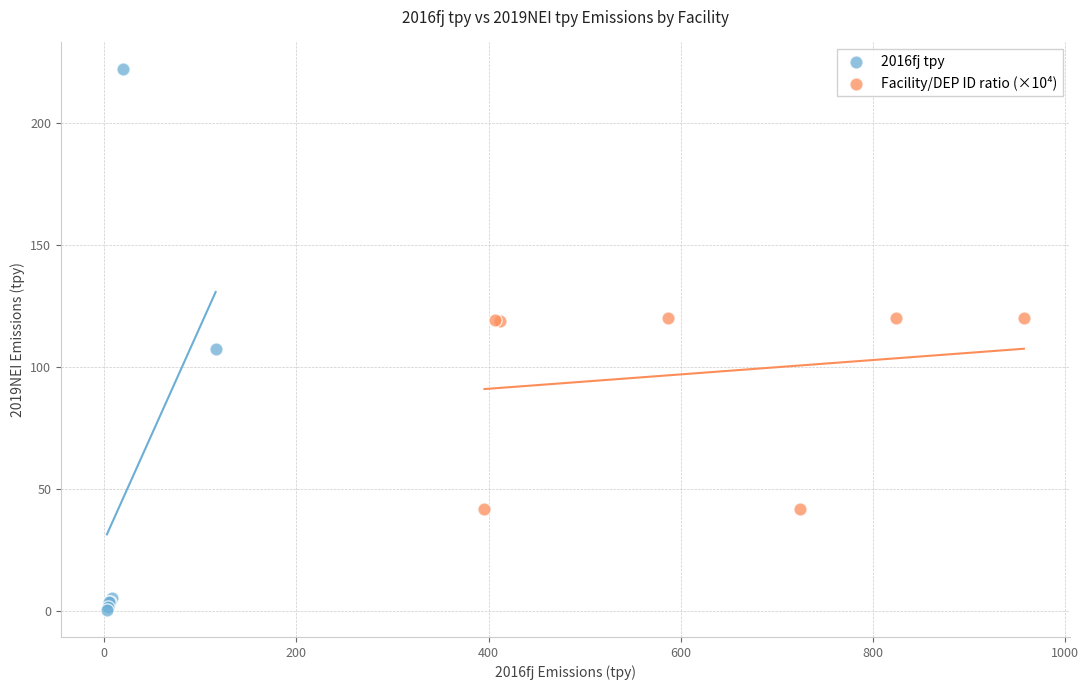

Which series contains the highest Y value?

2016fj tpy